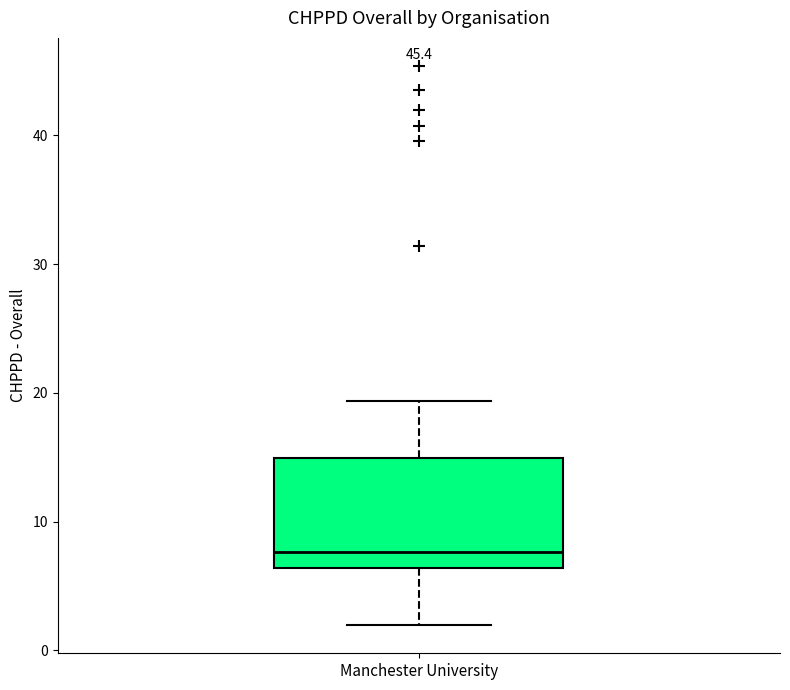

Read this box plot against the y-axis: the position of the median line, the range covered by the box, and the ends of both whiskers. The values are not printed on the chart, so give them approximately, as read against the axis.

median 8, box 6 to 15, whiskers 2 to 19